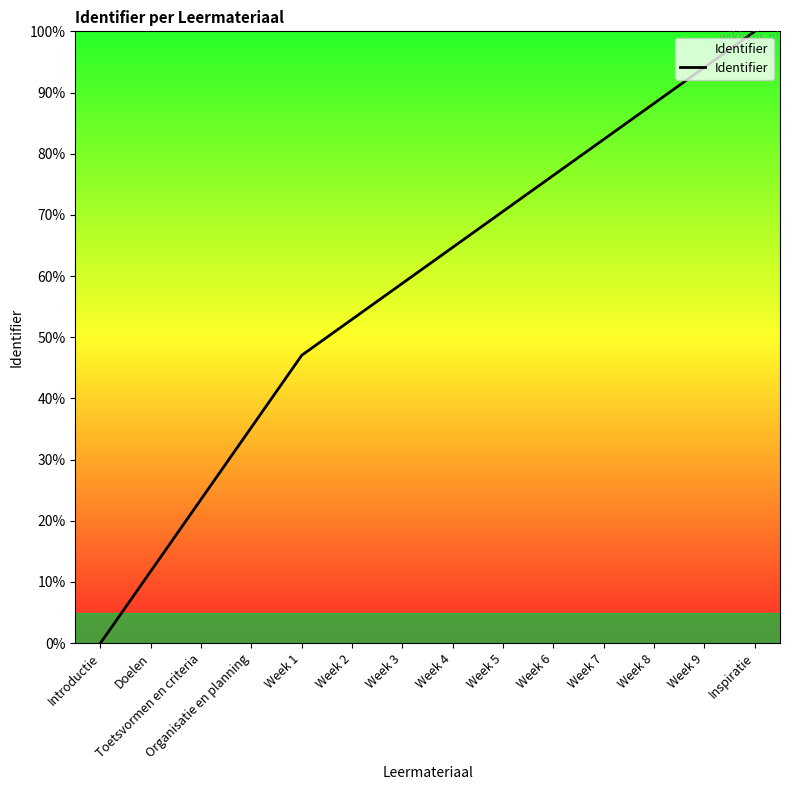

Which label corresponds to the largest value in the chart?

Inspiratie